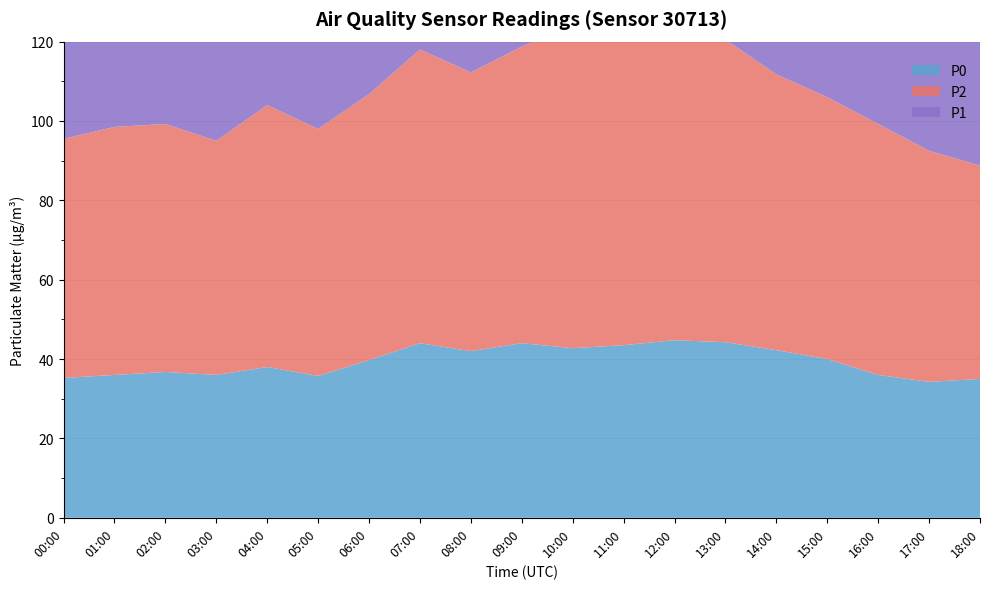

Reading left to right, what are all the values shown in this chart?

P1: 77.5	75.8	80.2	72.2	84.0	78.8	85.5	91.0	89.5	91.8	96.8	95.0	100.5	92.8	91.0	81.8	81.0	76.2	69.8
P2: 60.2	62.5	62.5	59.0	66.0	62.2	67.0	74.0	70.2	74.8	81.5	76.5	82.0	76.2	69.5	66.0	63.2	58.2	53.8
P0: 35.2	36.0	36.8	36.0	38.0	35.8	39.8	44.0	42.0	44.0	42.8	43.5	44.8	44.2	42.2	40.0	36.0	34.2	35.0